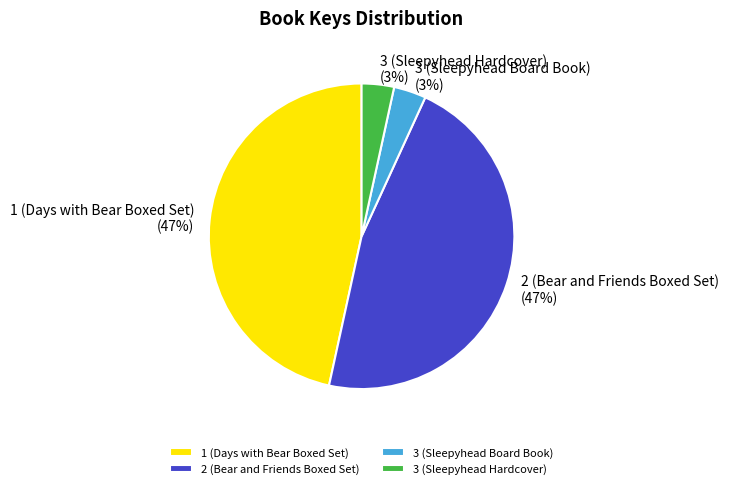

To the nearest percent, what is the average slice percentage?

25%